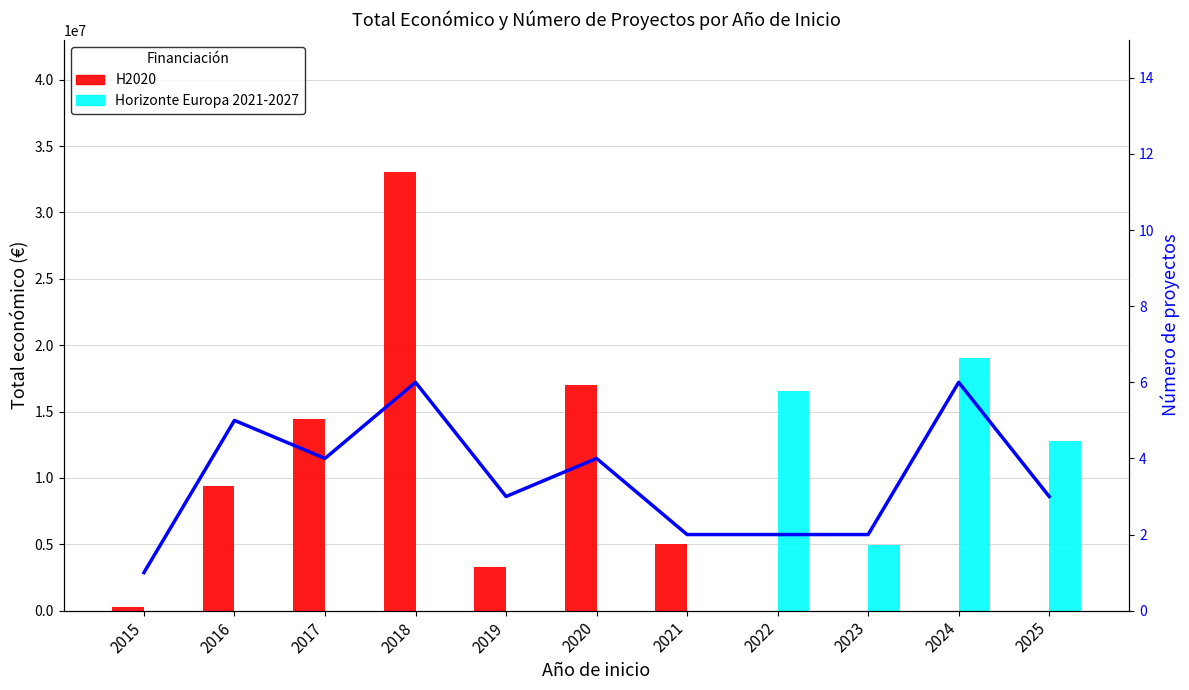

At 2015, list the series in order from smallest to largest.

Horizonte Europa 2021-2027, Número de proyectos, H2020